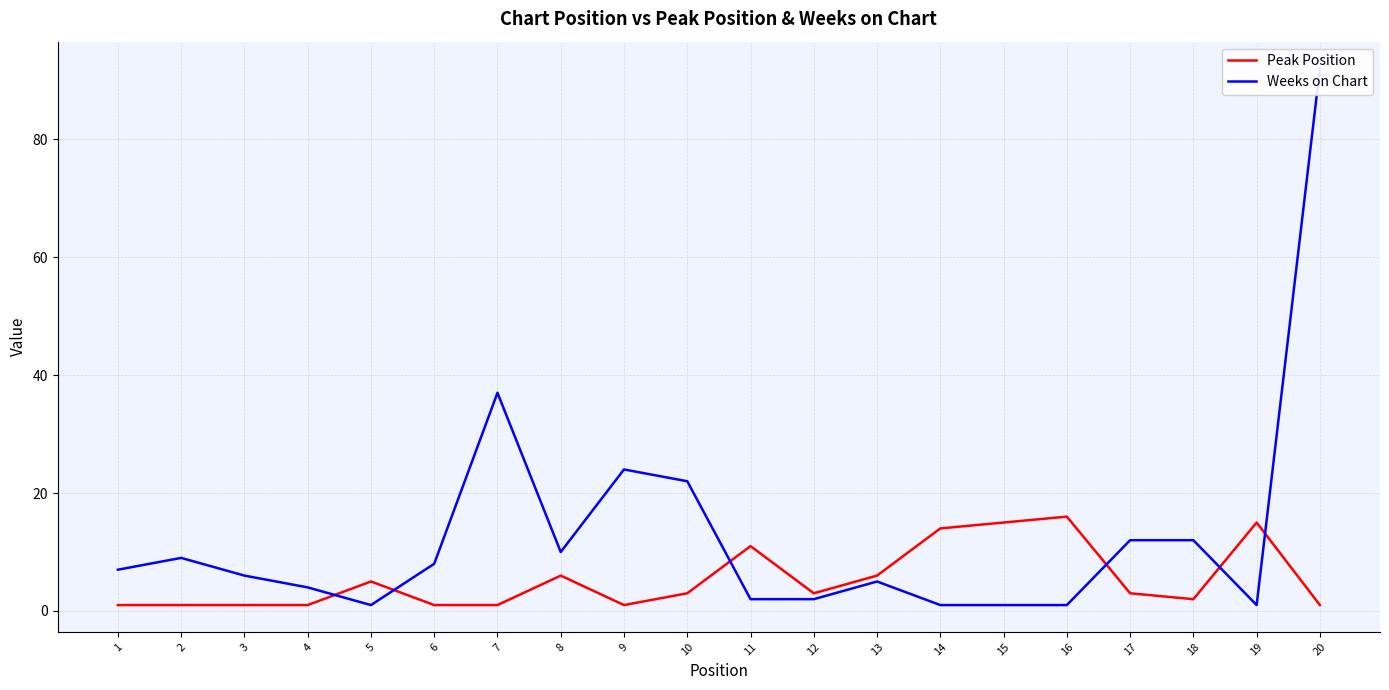

Between 6 and 15, which is larger?

15